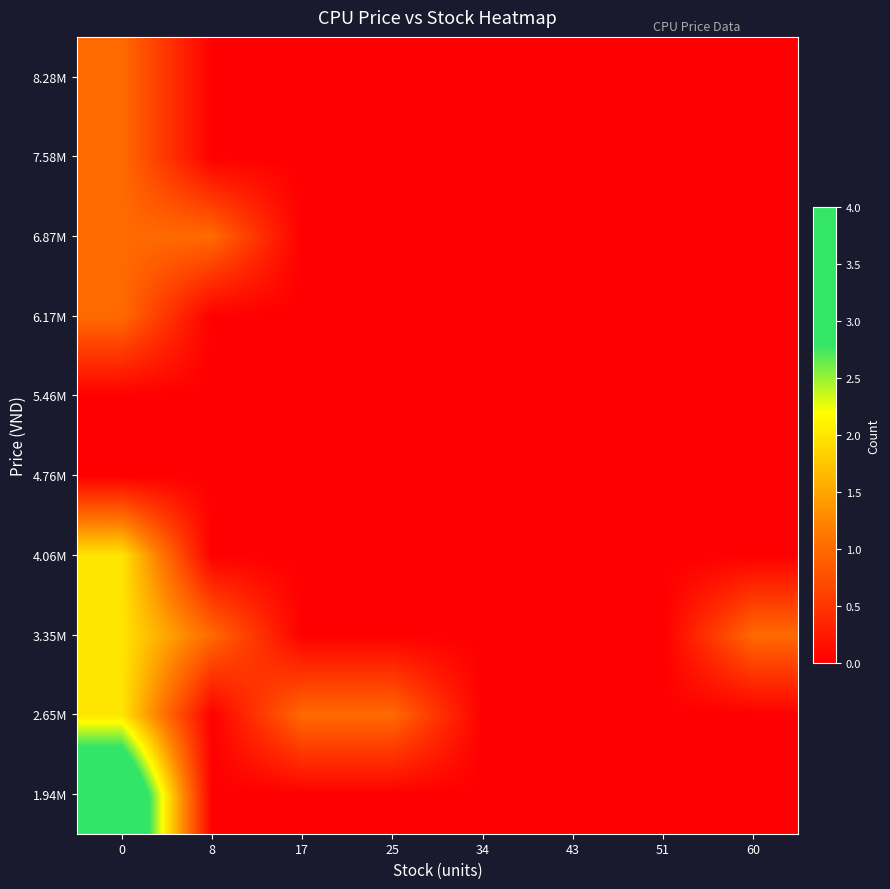

What is the total value across all series at 25?

1